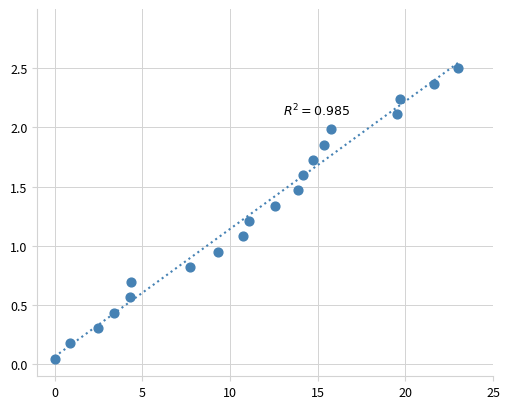

What is the range of X values (max minus min)?

23.0